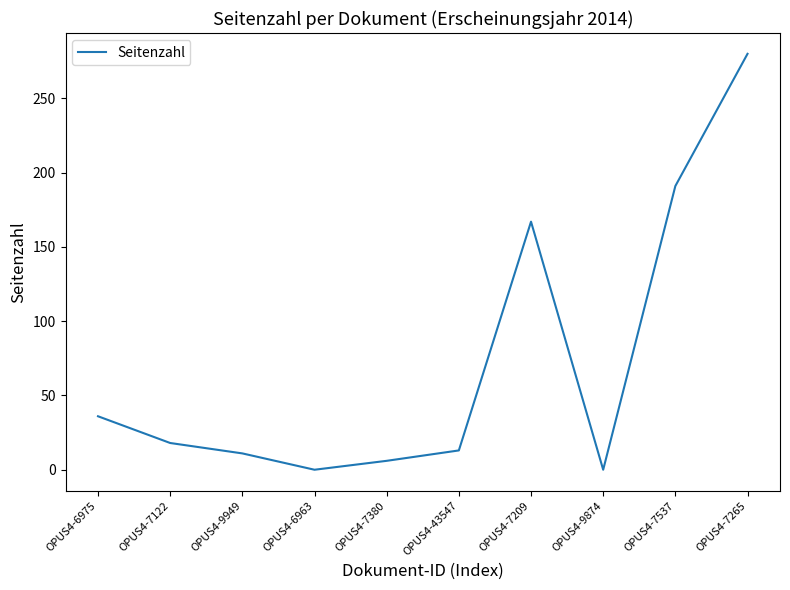

What is the change in value from OPUS4-9949 to OPUS4-9874?

-11